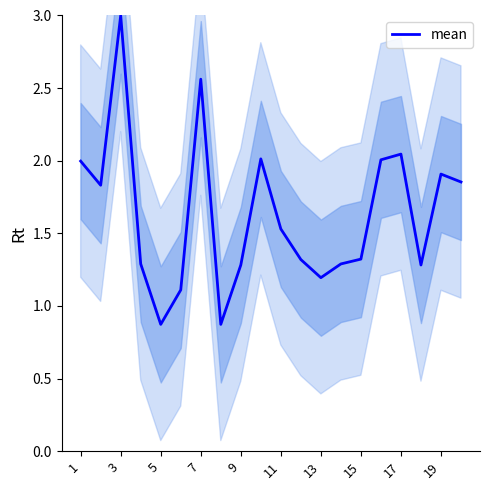

The mean series shows 0.7 at 17. True or false?

False